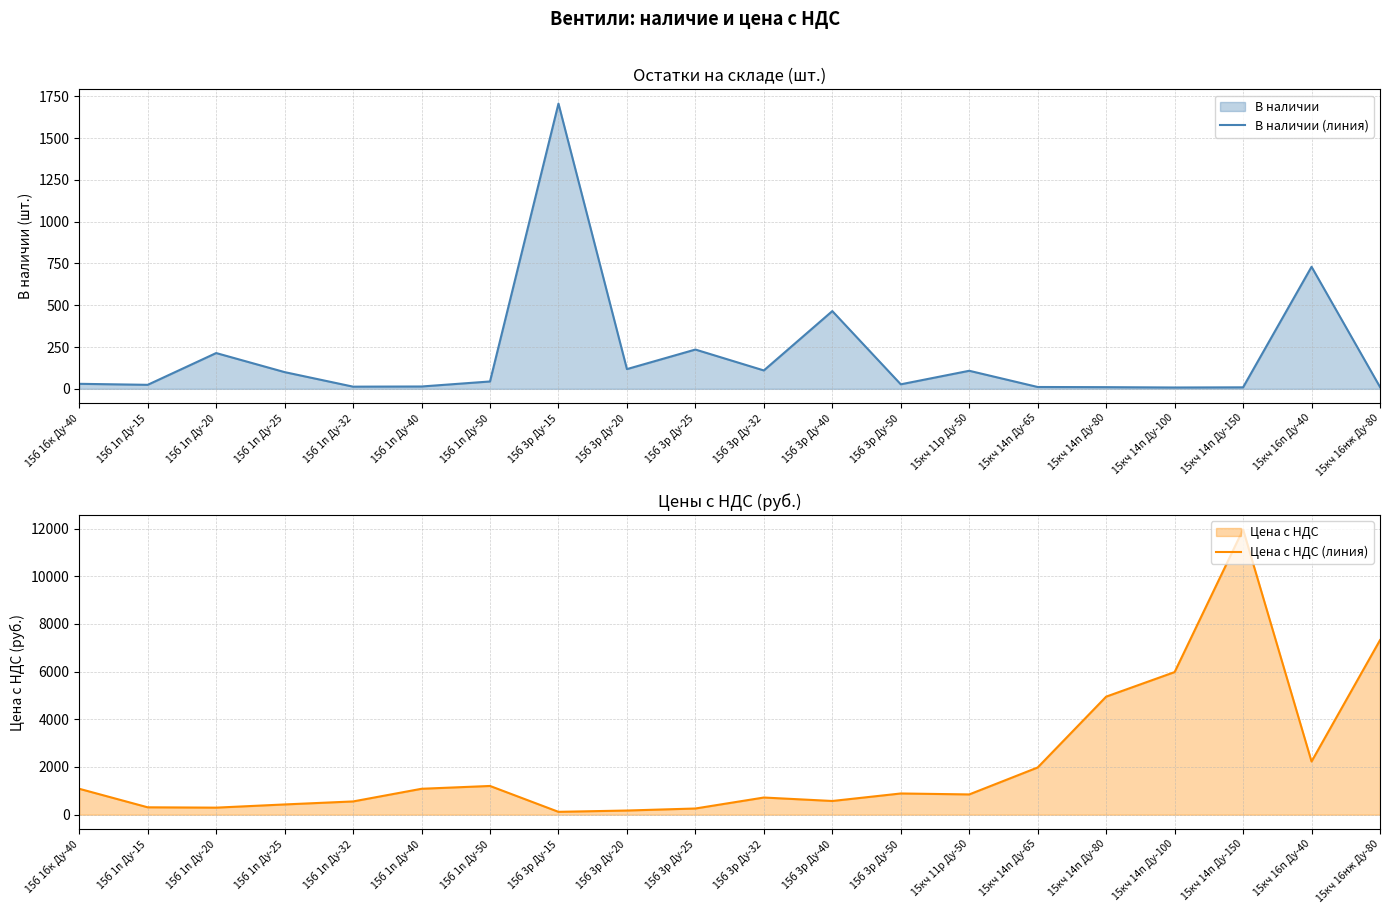

How many lines are shown in the chart?

2